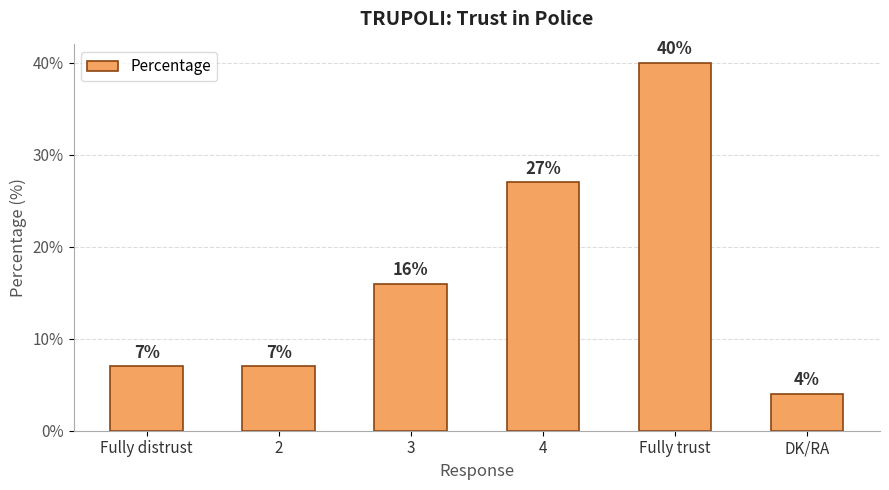

Reading left to right, what are all the values shown in this chart?

7	7	16	27	40	4